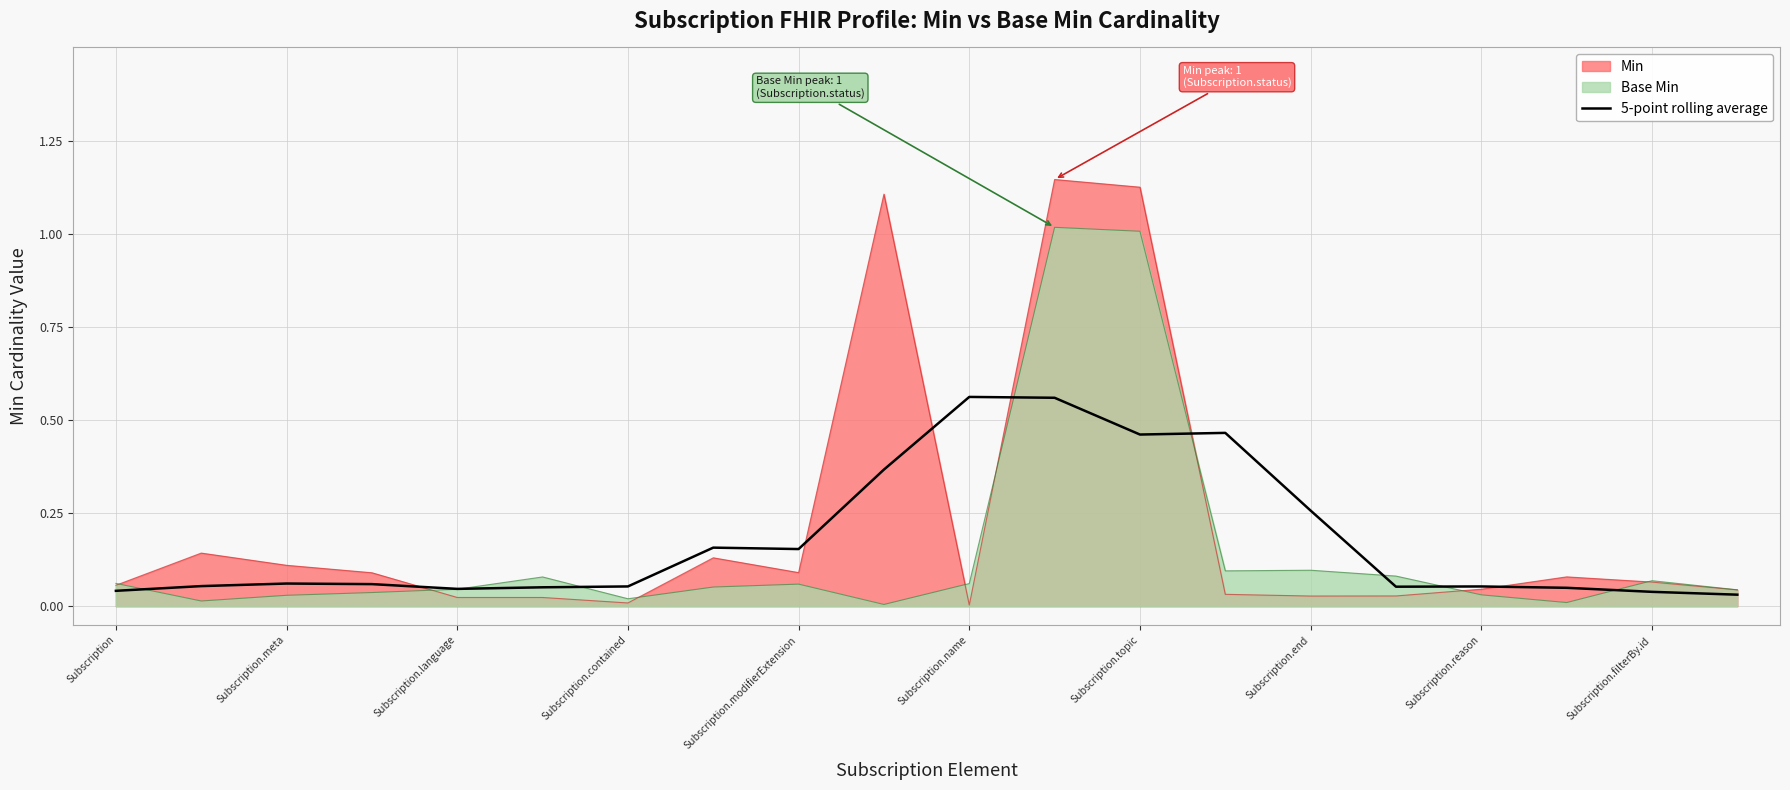

Which series has the widest spread of values?

Min